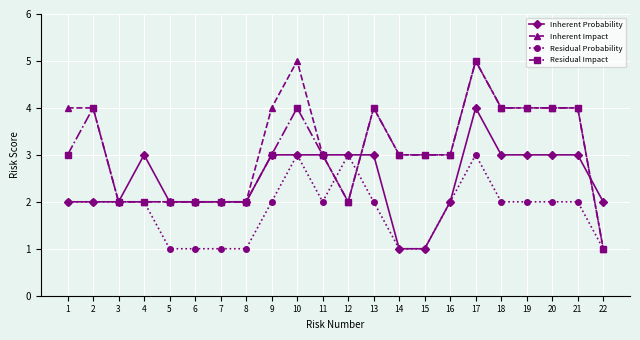

True or false: Inherent Impact has more than 2 interior local peaks.

True